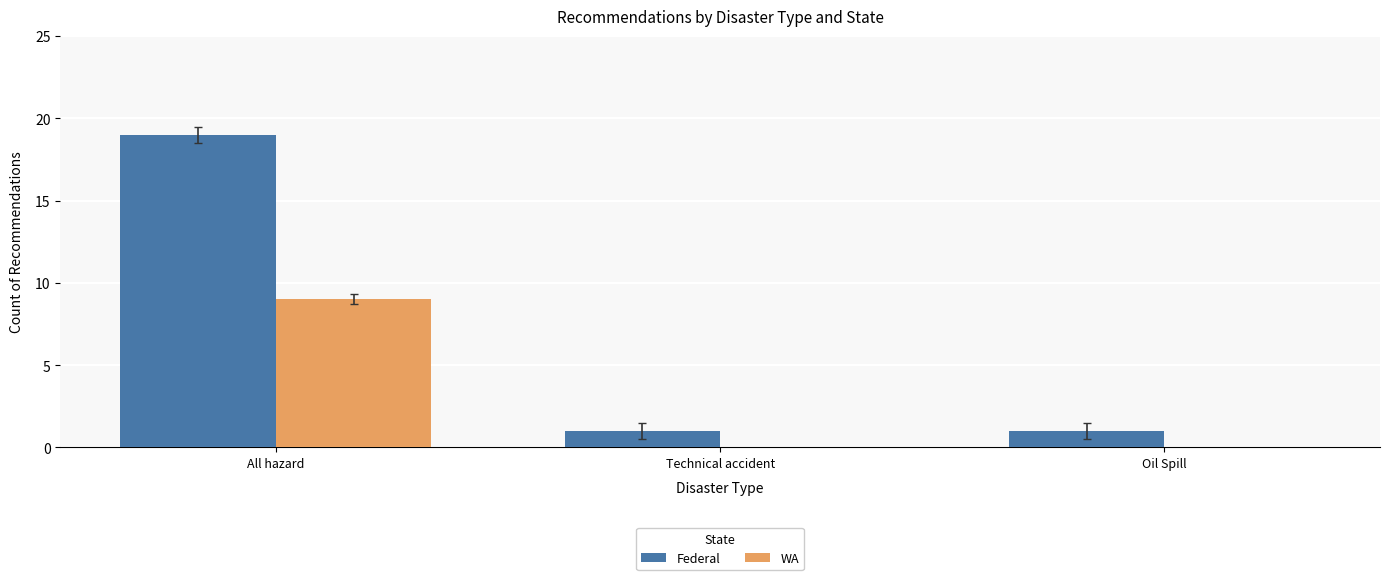

How many distinct data groups are displayed?

2